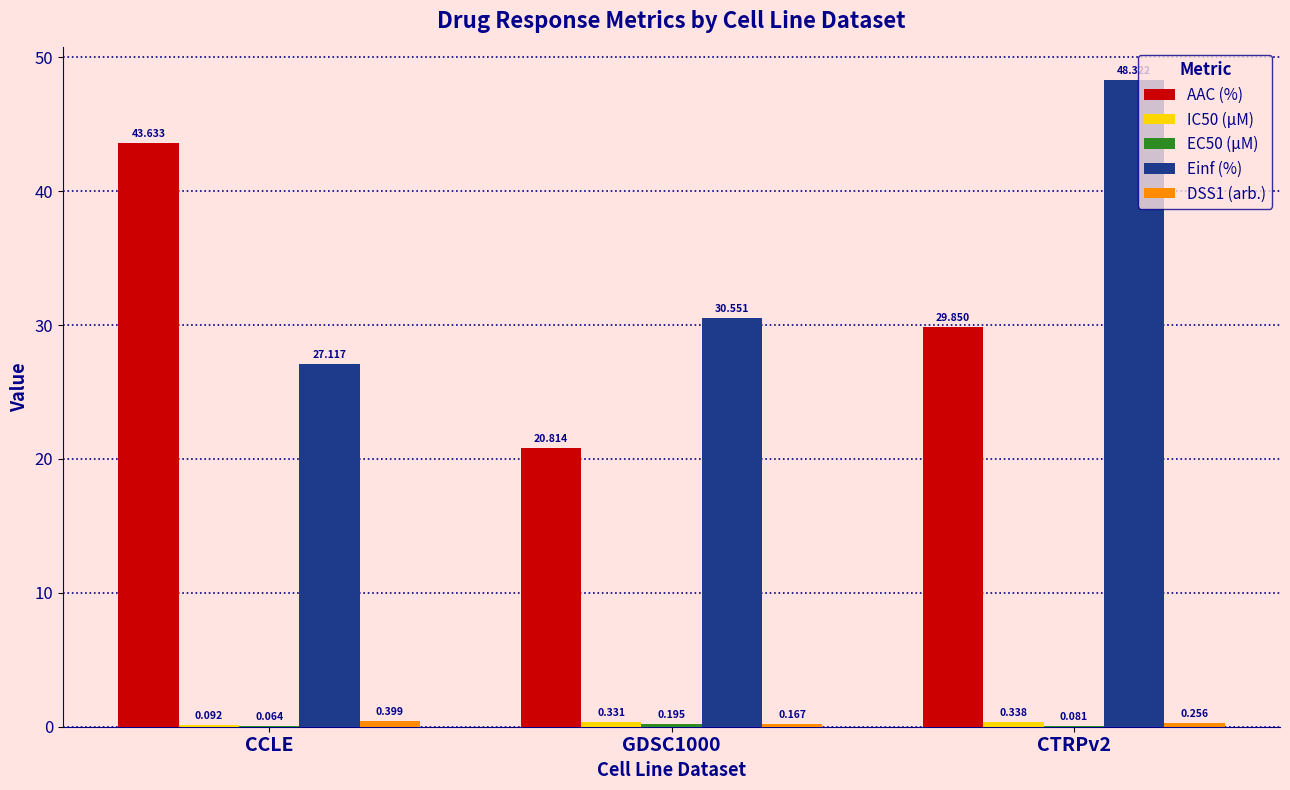

Read the AAC (%) value at GDSC1000.

20.8